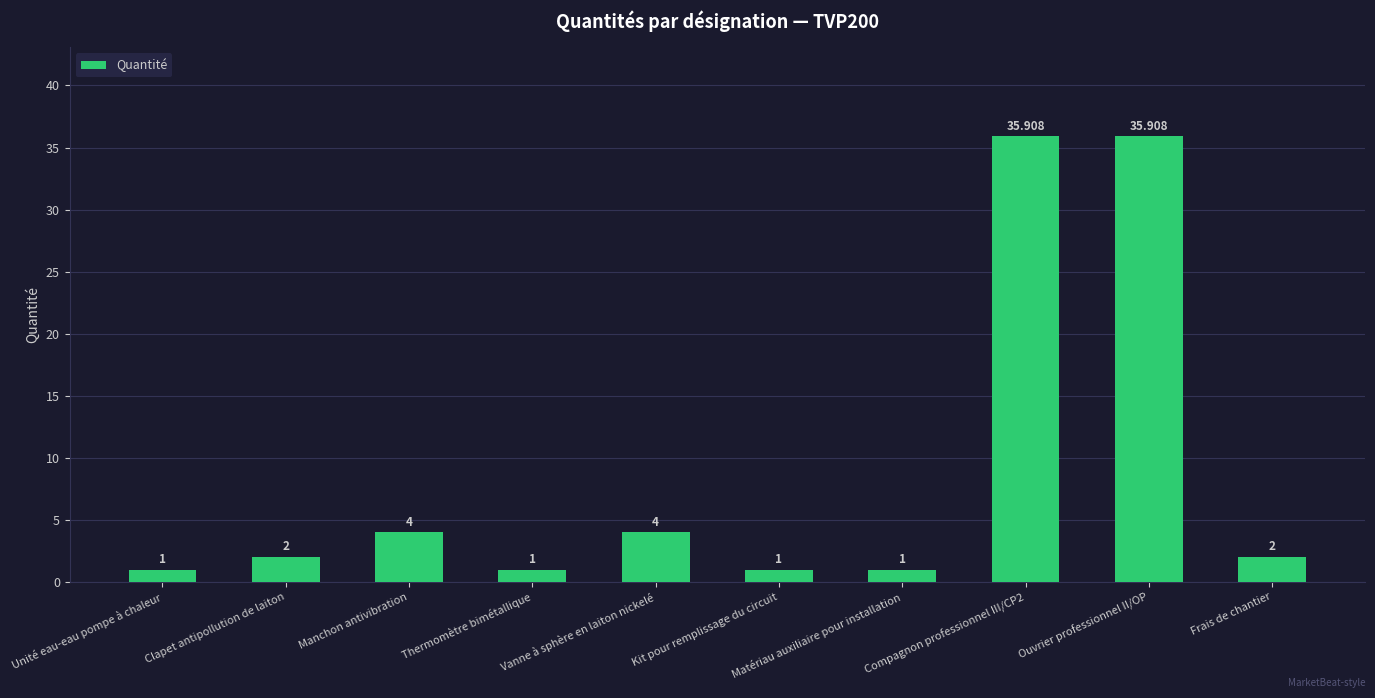

Which has a higher value, Kit pour remplissage du circuit or Manchon antivibration?

Manchon antivibration